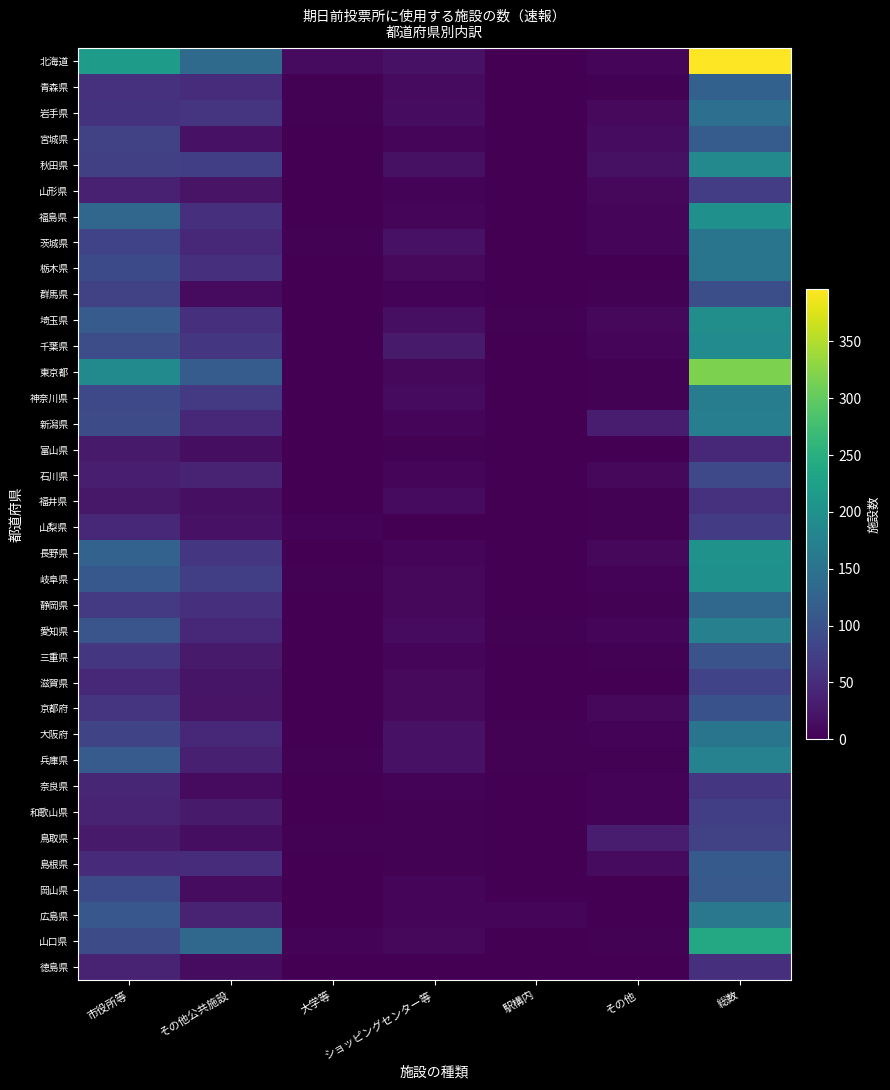

Reading left to right, list all the values displayed in this chart.

北海道: 市役所等=219	その他公共施設=137	大学等=12	ショッピングセンター等=20	駅構内=1	その他=7	総数=396
青森県: 市役所等=56	その他公共施設=51	大学等=3	ショッピングセンター等=11	駅構内=0	その他=2	総数=123
岩手県: 市役所等=58	その他公共施設=61	大学等=2	ショッピングセンター等=13	駅構内=0	その他=10	総数=144
宮城県: 市役所等=76	その他公共施設=20	大学等=1	ショッピングセンター等=5	駅構内=0	その他=13	総数=115
秋田県: 市役所等=75	その他公共施設=73	大学等=1	ショッピングセンター等=18	駅構内=1	その他=18	総数=186
山形県: 市役所等=37	その他公共施設=21	大学等=1	ショッピングセンター等=4	駅構内=0	その他=9	総数=72
福島県: 市役所等=130	その他公共施設=54	大学等=1	ショッピングセンター等=5	駅構内=1	その他=7	総数=198
茨城県: 市役所等=80	その他公共施設=44	大学等=3	ショッピングセンター等=20	駅構内=0	その他=7	総数=154
栃木県: 市役所等=89	その他公共施設=54	大学等=1	ショッピングセンター等=10	駅構内=0	その他=0	総数=154
群馬県: 市役所等=78	その他公共施設=11	大学等=0	ショッピングセンター等=4	駅構内=0	その他=2	総数=95
埼玉県: 市役所等=113	その他公共施設=55	大学等=0	ショッピングセンター等=17	駅構内=2	その他=8	総数=195
千葉県: 市役所等=94	その他公共施設=62	大学等=0	ショッピングセンター等=28	駅構内=0	その他=7	総数=191
東京都: 市役所等=190	その他公共施設=115	大学等=1	ショッピングセンター等=8	駅構内=1	その他=3	総数=318
神奈川県: 市役所等=88	その他公共施設=67	大学等=0	ショッピングセンター等=11	駅構内=0	その他=2	総数=168
新潟県: 市役所等=91	その他公共施設=44	大学等=0	ショッピングセンター等=5	駅構内=0	その他=30	総数=170
富山県: 市役所等=29	その他公共施設=14	大学等=1	ショッピングセンター等=2	駅構内=0	その他=0	総数=46
石川県: 市役所等=33	その他公共施設=38	大学等=1	ショッピングセンター等=7	駅構内=0	その他=8	総数=87
福井県: 市役所等=25	その他公共施設=17	大学等=0	ショッピングセンター等=11	駅構内=0	その他=3	総数=56
山梨県: 市役所等=45	その他公共施設=19	大学等=4	ショッピングセンター等=0	駅構内=0	その他=3	総数=71
長野県: 市役所等=125	その他公共施設=63	大学等=0	ショッピングセンター等=6	駅構内=0	その他=9	総数=203
岐阜県: 市役所等=109	その他公共施設=74	大学等=3	ショッピングセンター等=8	駅構内=0	その他=4	総数=198
静岡県: 市役所等=68	その他公共施設=54	大学等=0	ショッピングセンター等=8	駅構内=0	その他=3	総数=133
愛知県: 市役所等=105	その他公共施設=45	大学等=1	ショッピングセンター等=11	駅構内=3	その他=7	総数=172
三重県: 市役所等=63	その他公共施設=29	大学等=0	ショッピングセンター等=6	駅構内=1	その他=2	総数=101
滋賀県: 市役所等=45	その他公共施設=23	大学等=1	ショッピングセンター等=10	駅構内=0	その他=1	総数=80
京都府: 市役所等=60	その他公共施設=21	大学等=0	ショッピングセンター等=10	駅構内=0	その他=9	総数=100
大阪府: 市役所等=81	その他公共施設=46	大学等=1	ショッピングセンター等=20	駅構内=2	その他=4	総数=154
兵庫県: 市役所等=114	その他公共施設=35	大学等=2	ショッピングセンター等=19	駅構内=3	その他=3	総数=176
奈良県: 市役所等=43	その他公共施設=11	大学等=0	ショッピングセンター等=4	駅構内=0	その他=4	総数=62
和歌山県: 市役所等=38	その他公共施設=29	大学等=0	ショッピングセンター等=2	駅構内=0	その他=4	総数=73
鳥取県: 市役所等=28	その他公共施設=15	大学等=2	ショッピングセンター等=3	駅構内=0	その他=30	総数=78
島根県: 市役所等=47	その他公共施設=51	大学等=1	ショッピングセンター等=2	駅構内=0	その他=11	総数=112
岡山県: 市役所等=89	その他公共施設=13	大学等=1	ショッピングセンター等=6	駅構内=0	その他=1	総数=110
広島県: 市役所等=108	その他公共施設=38	大学等=1	ショッピングセンター等=5	駅構内=7	その他=0	総数=159
山口県: 市役所等=90	その他公共施設=133	大学等=4	ショッピングセンター等=9	駅構内=1	その他=2	総数=239
徳島県: 市役所等=38	その他公共施設=13	大学等=1	ショッピングセンター等=1	駅構内=0	その他=0	総数=53